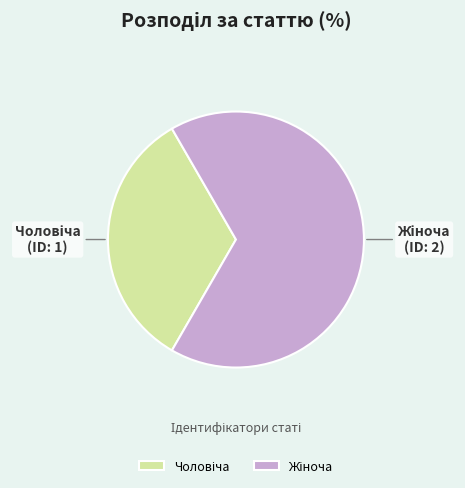

Is there any slice that represents more than half of the pie?

Yes